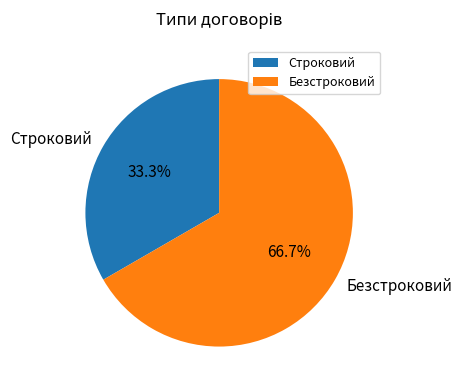

Rank the categories by value from lowest to highest.

Строковий, Безстроковий